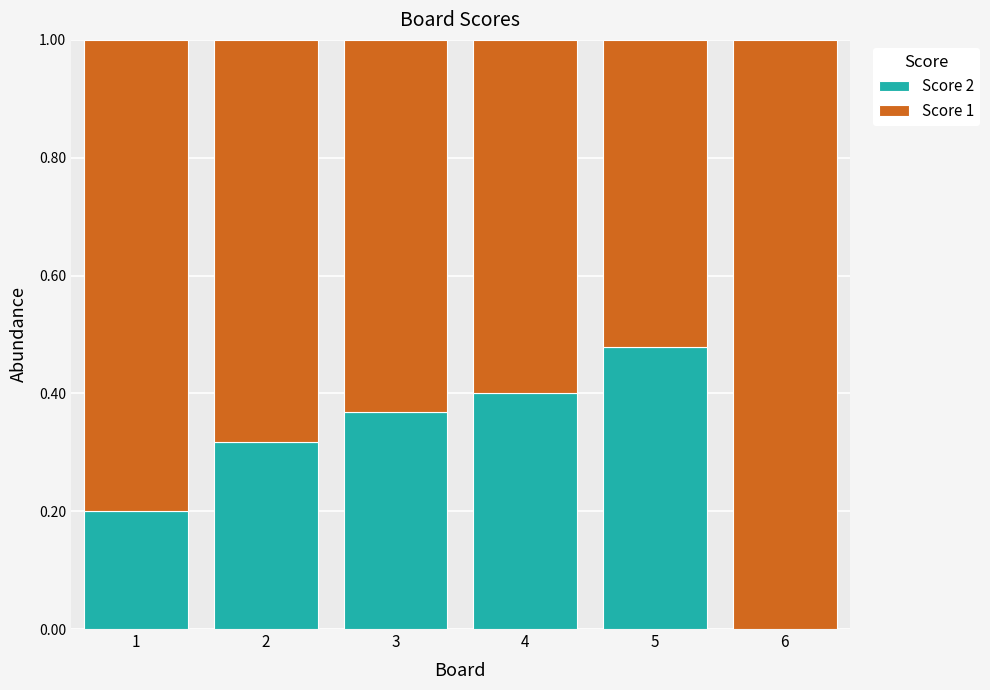

True or false: Score 2 has a value of 0.3 at 1.

False